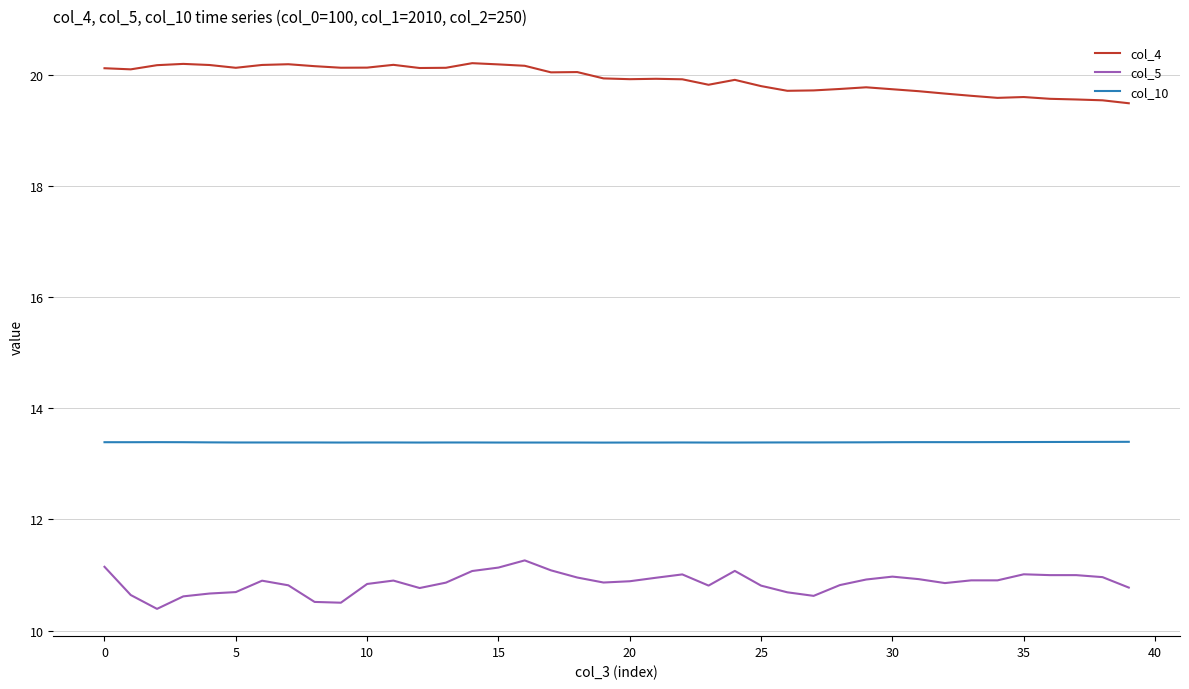

How many distinct data groups are displayed?

3